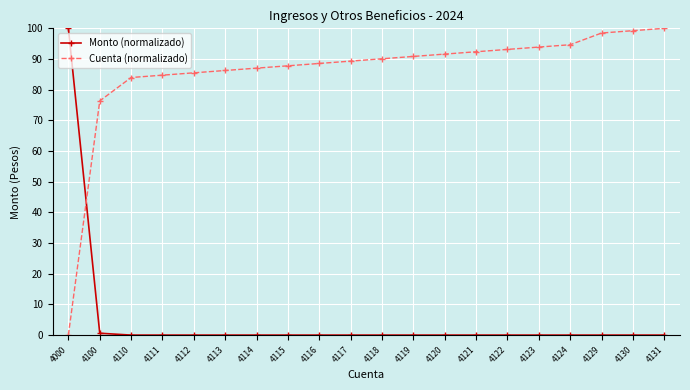

The Monto (normalizado) series shows -58.1 at 4122. True or false?

False